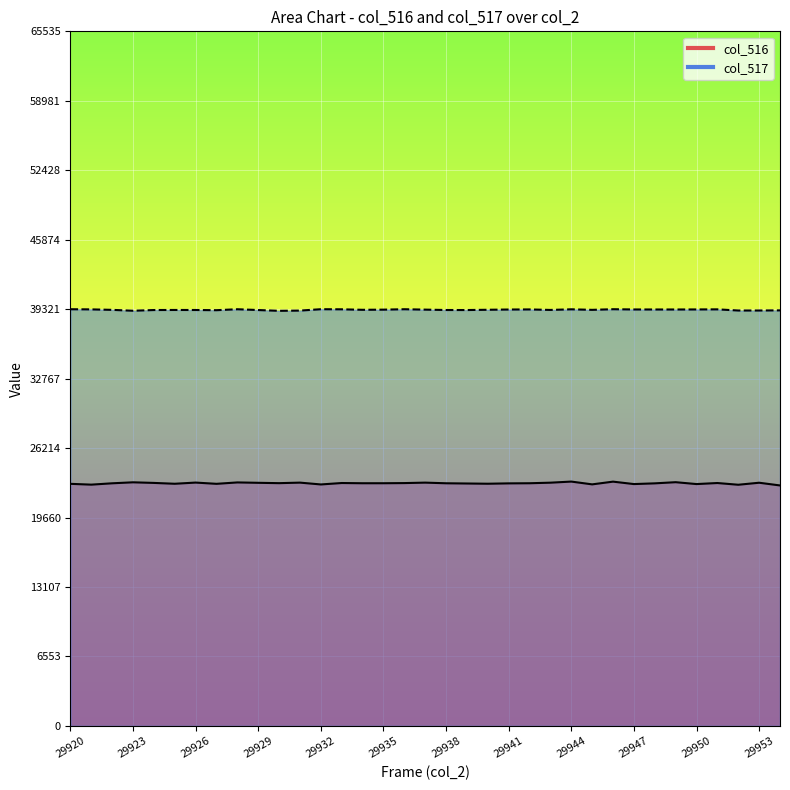

Reading left to right, extract all data points from this chart.

col_516: 29920=22838	29921=22762	29922=22889	29923=22982	29924=22925	29925=22845	29926=22957	29927=22839	29928=22971	29929=22935	29930=22902	29931=22952	29932=22780	29933=22915	29934=22894	29935=22895	29936=22909	29937=22952	29938=22891	29939=22870	29940=22848	29941=22882	29942=22894	29943=22947	29944=23051	29945=22788	29946=23045	29947=22816	29948=22884	29949=22993	29950=22816	29951=22915	29952=22752	29953=22942	29959=22686
col_517: 29920=39313	29921=39299	29922=39254	29923=39172	29924=39238	29925=39244	29926=39241	29927=39223	29928=39312	29929=39237	29930=39164	29931=39186	29932=39315	29933=39306	29934=39259	29935=39274	29936=39313	29937=39276	29938=39240	29939=39237	29940=39263	29941=39286	29942=39295	29943=39247	29944=39306	29945=39255	29946=39315	29947=39292	29948=39289	29949=39289	29950=39293	29951=39302	29952=39194	29953=39194	29959=39207